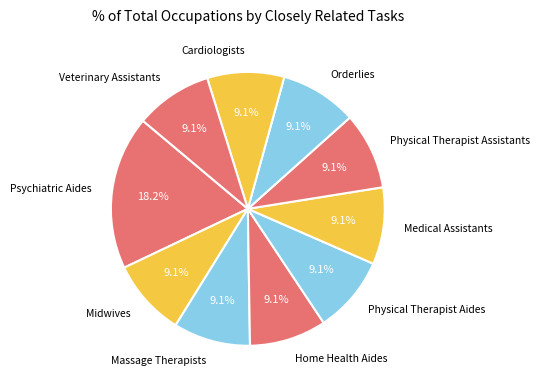

How many slices are in this pie chart?

10